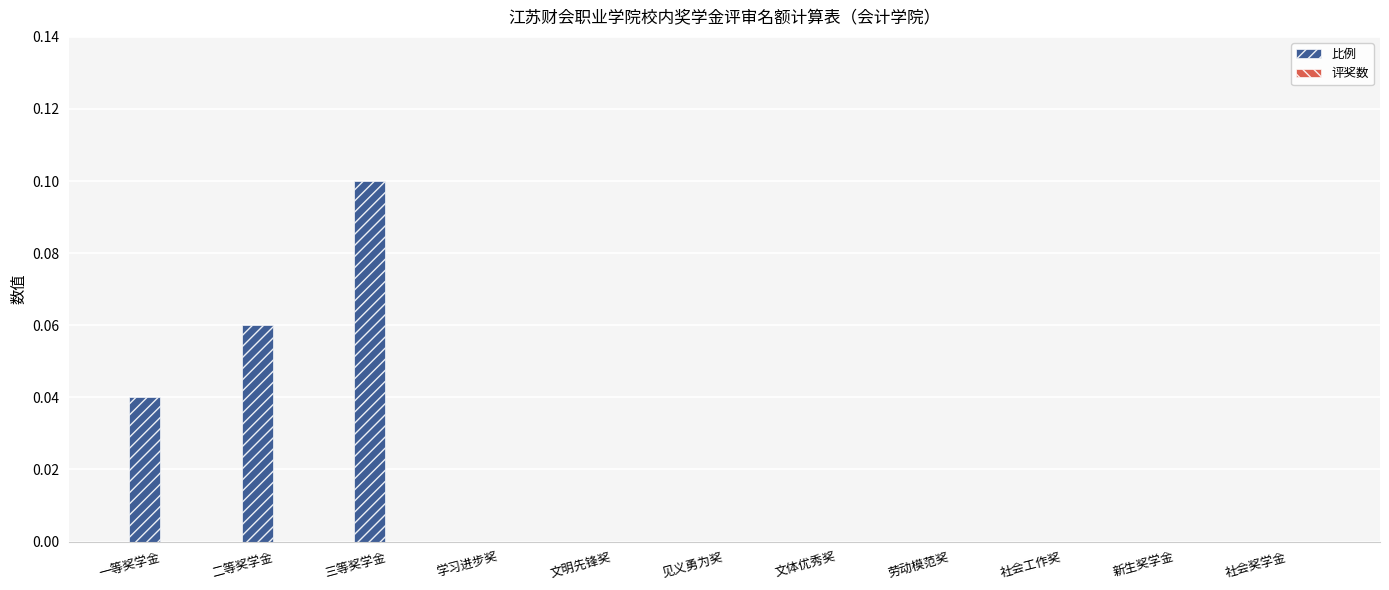

At which category does the chart reach its peak across all series?

三等奖学金